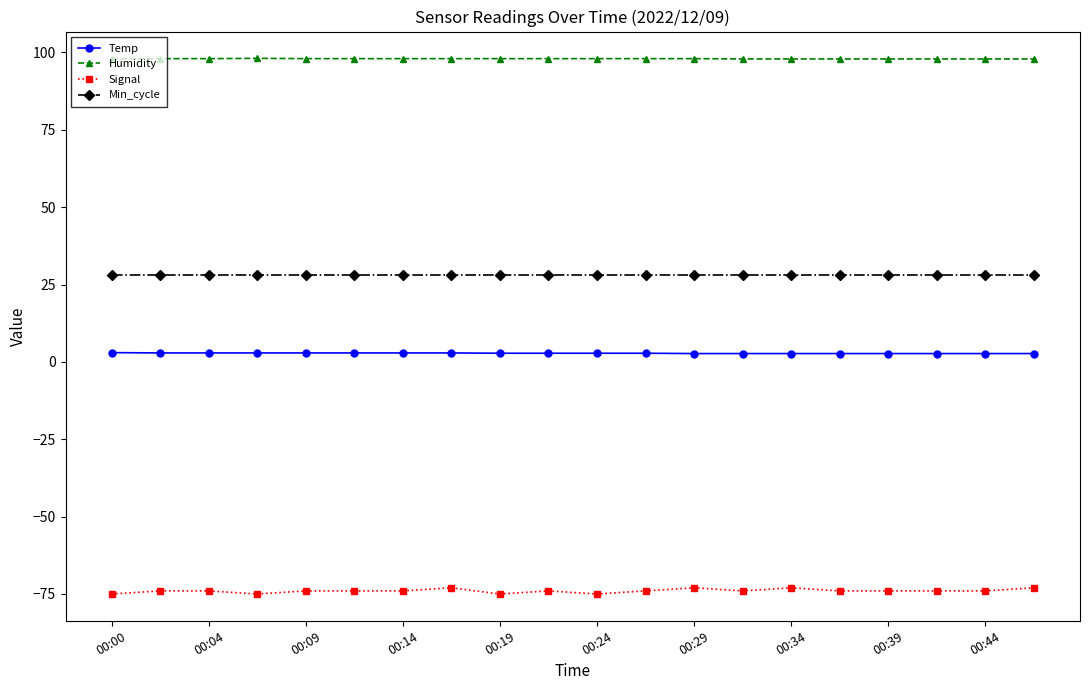

Rank the series by their maximum value, from highest to lowest.

Humidity, Min_cycle, Temp, Signal